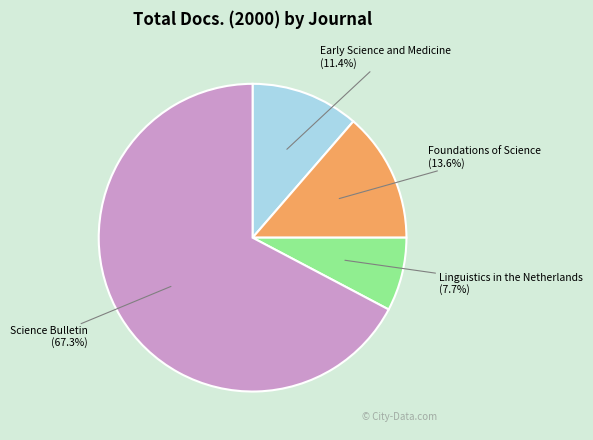

To the nearest percent, what is the average slice percentage?

25%